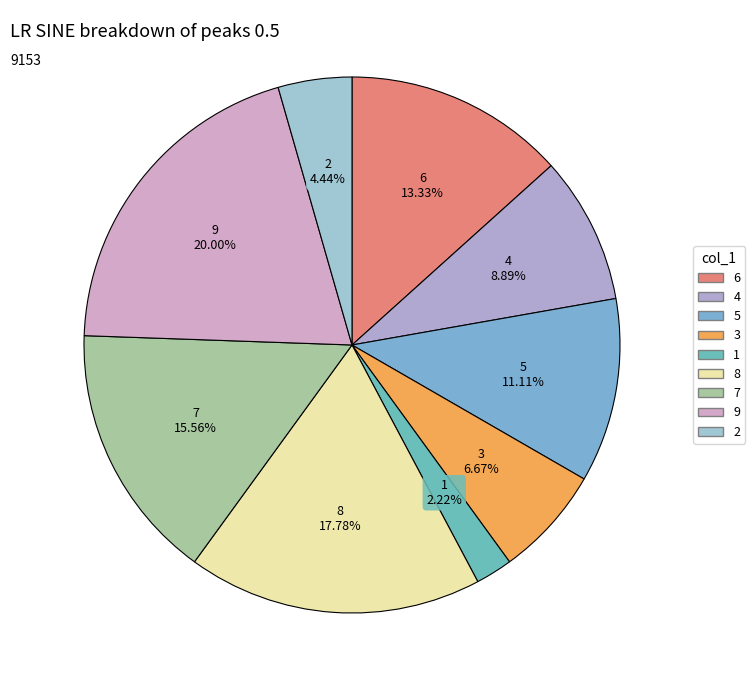

Which slice is the largest?

9